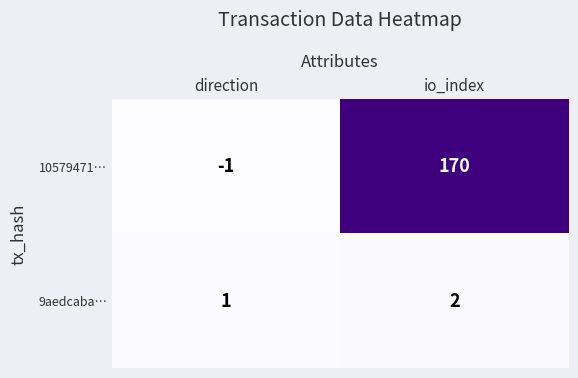

The 9aedcaba… series shows 1 at direction. True or false?

True